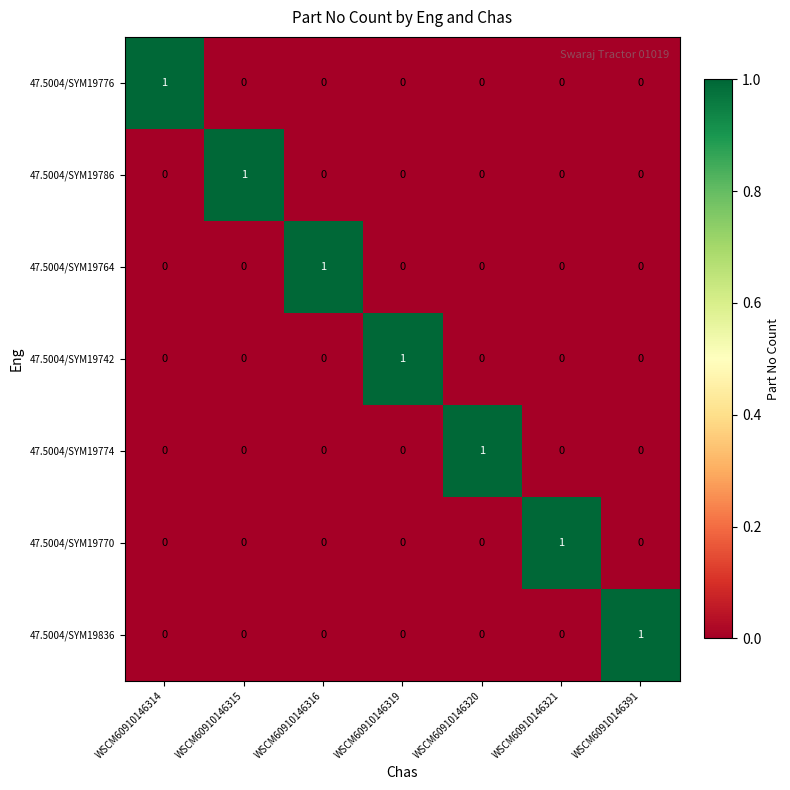

The 47.5004/SYM19776 series shows 0 at WSCM60910146320. True or false?

True